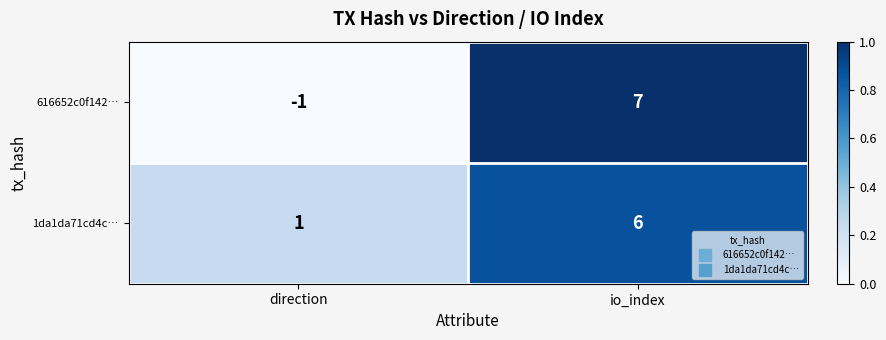

What is the maximum value shown in the chart?

7